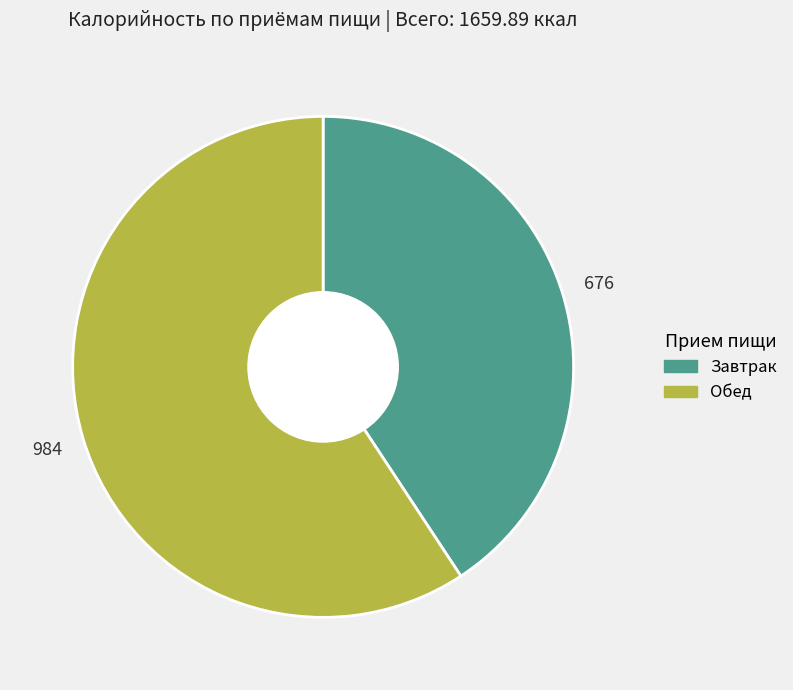

What is the largest slice in the pie chart?

Обед